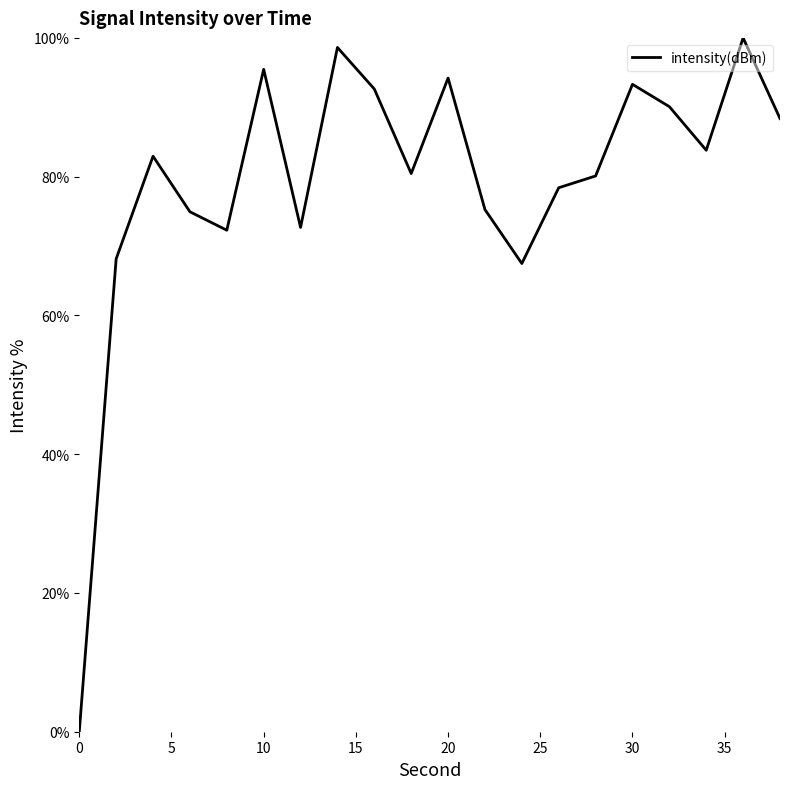

What is the greatest value displayed?

100.0